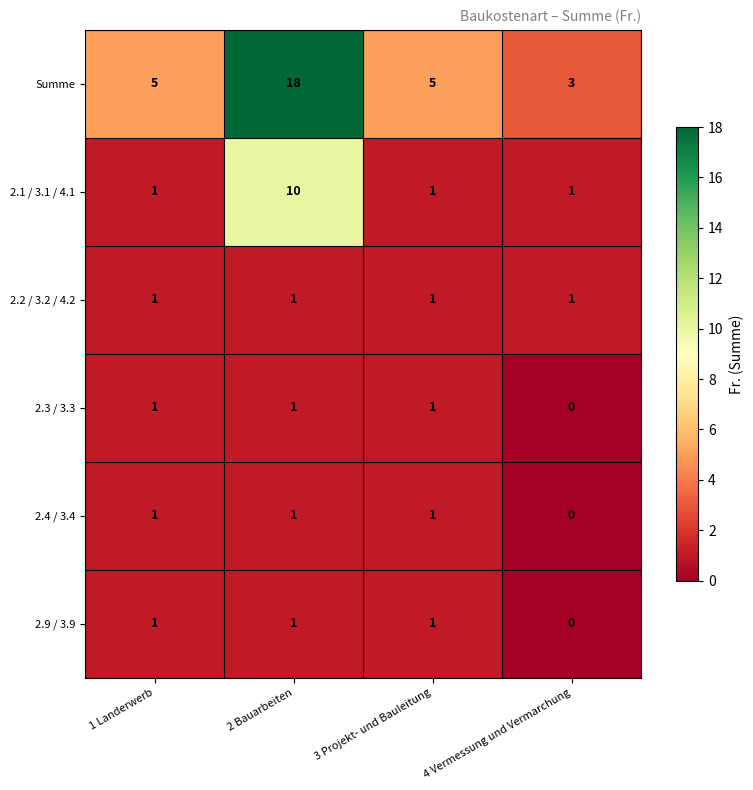

What is the spread (max minus min) of values at 4 Vermessung und Vermarchung?

3